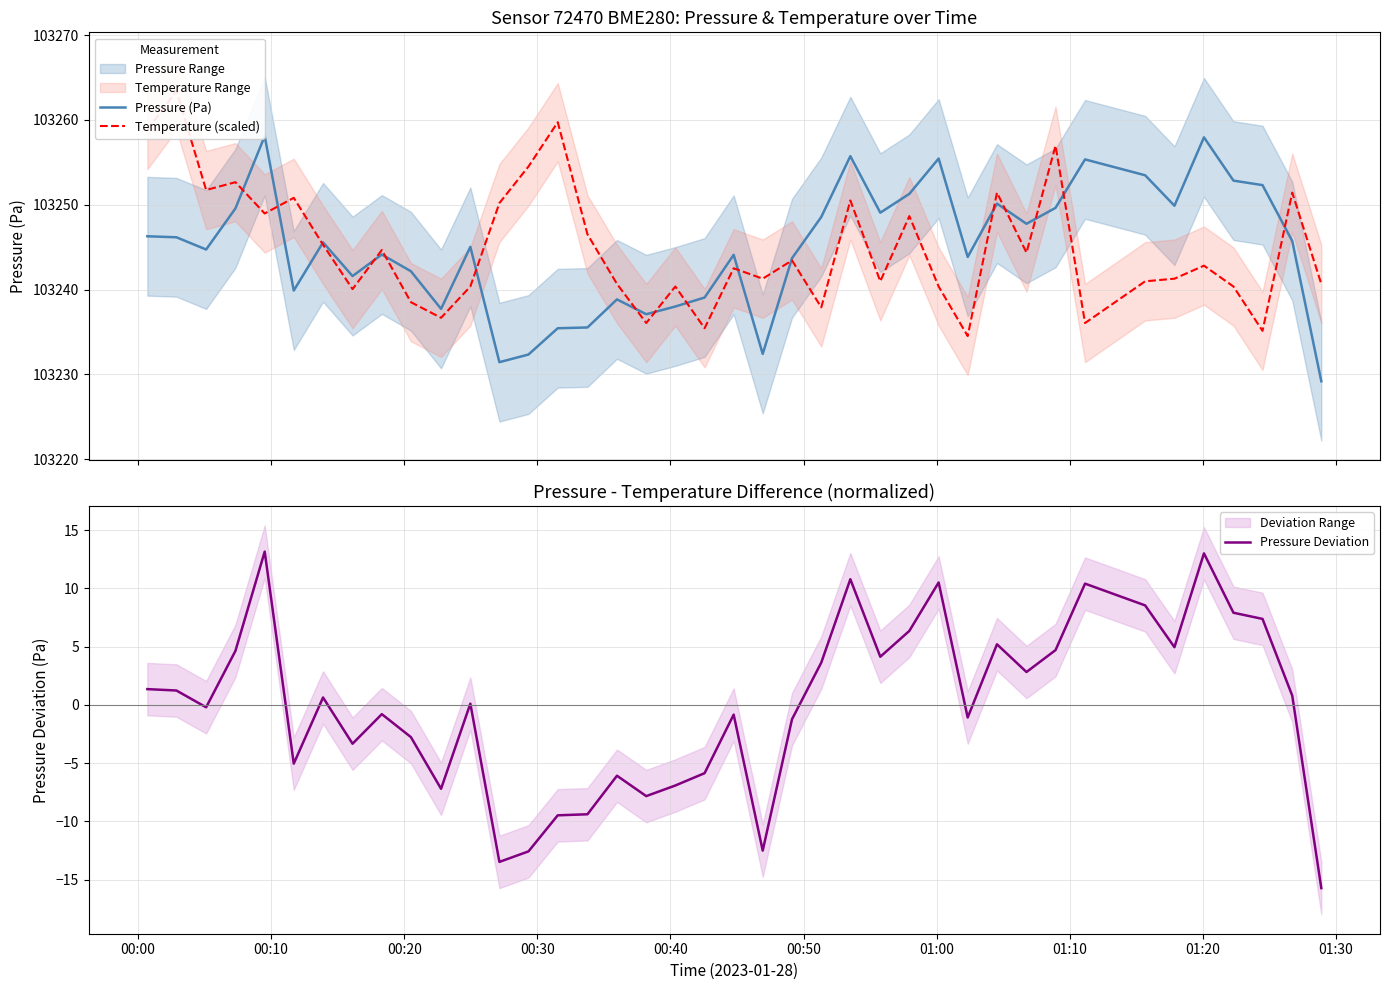

How many data points in Temperature (scaled) are above 103242?

21